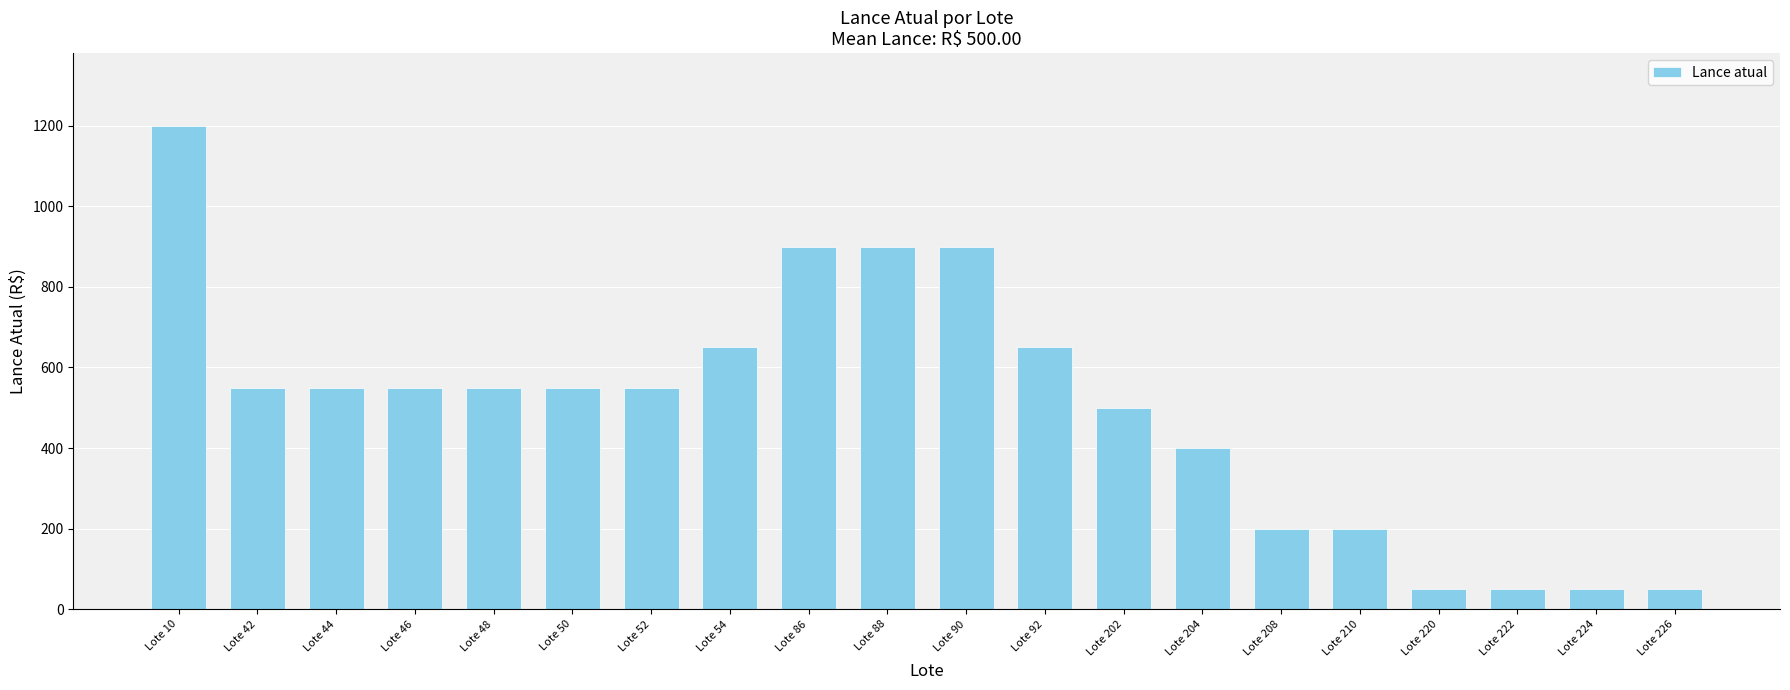

Count the number of data series in this chart.

1